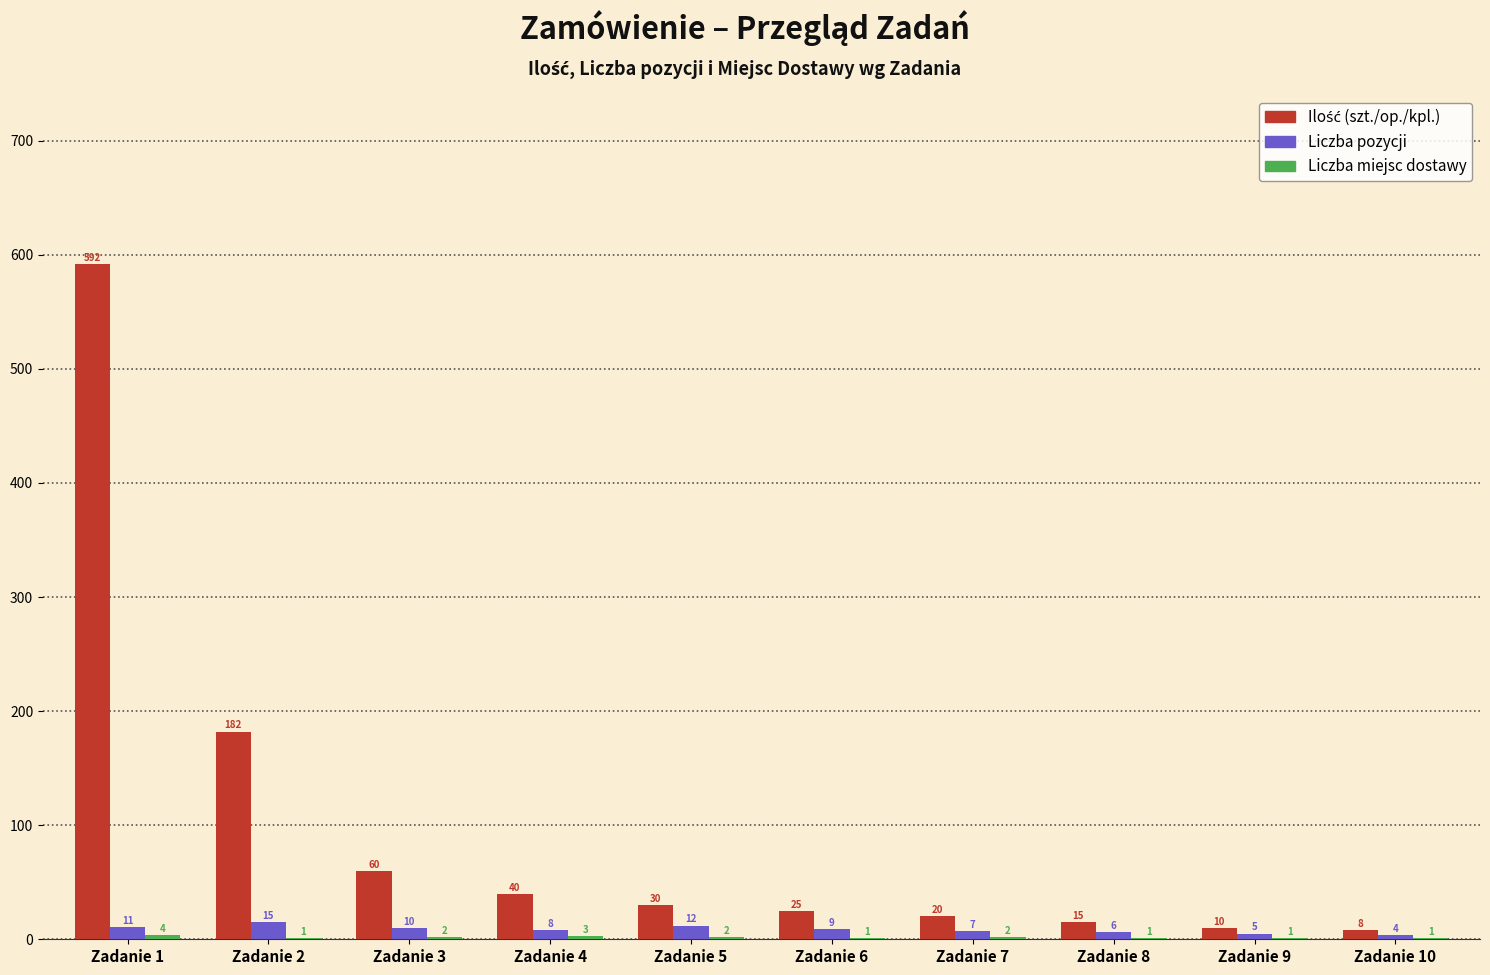

The Liczba pozycji series shows 7 at Zadanie 7. True or false?

True